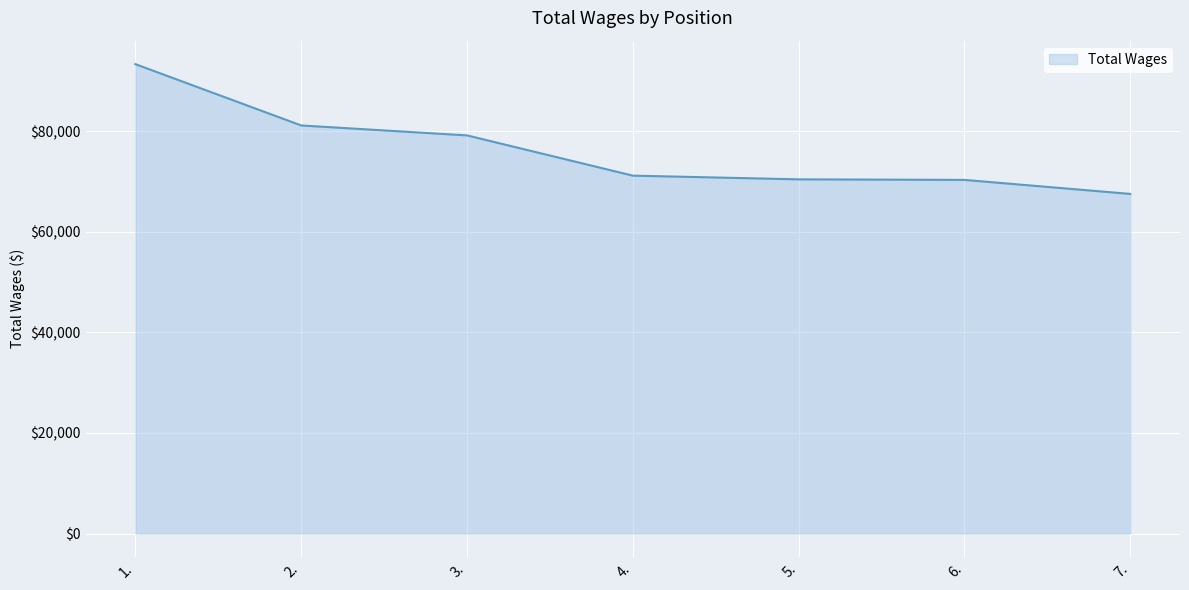

Is it true that the value at 4. is 71146?

True